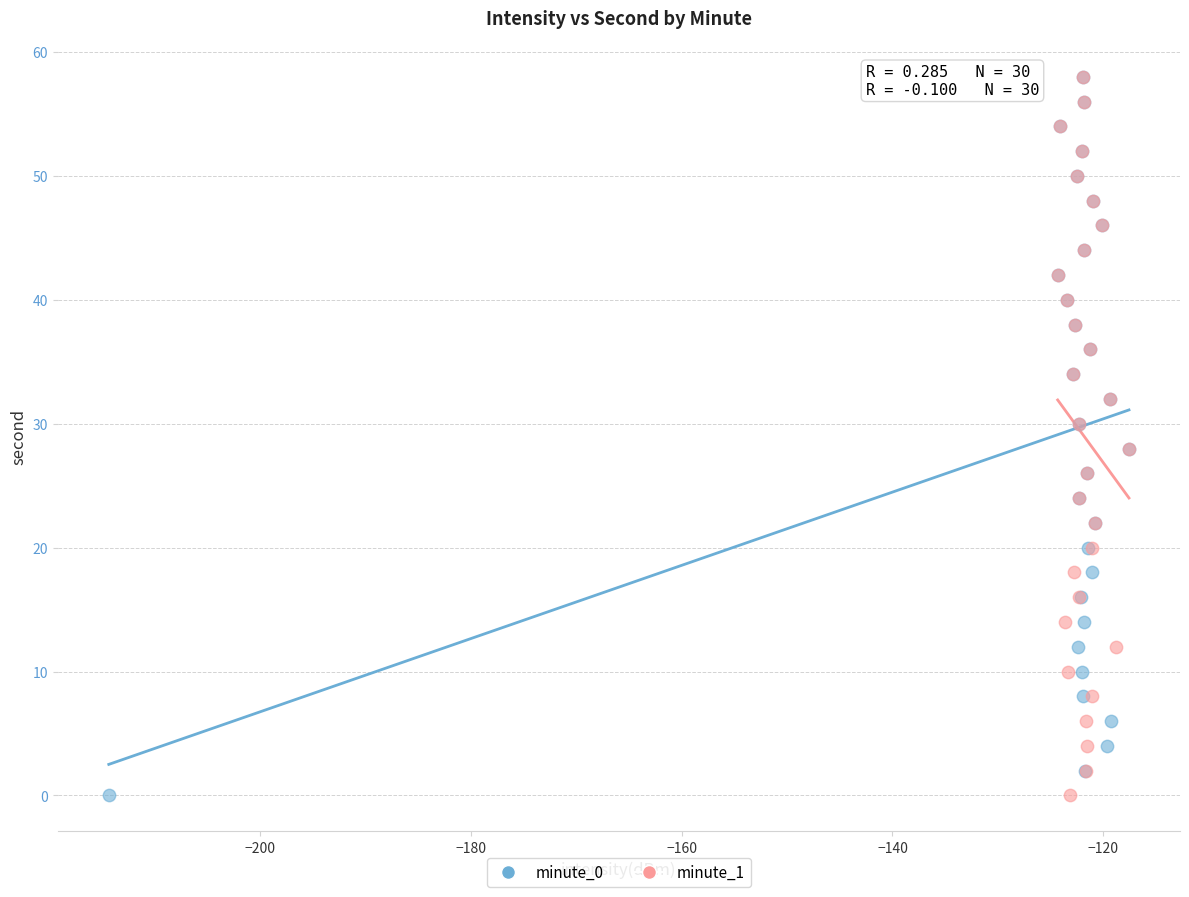

What are all the series names shown in the legend?

minute_0, minute_1